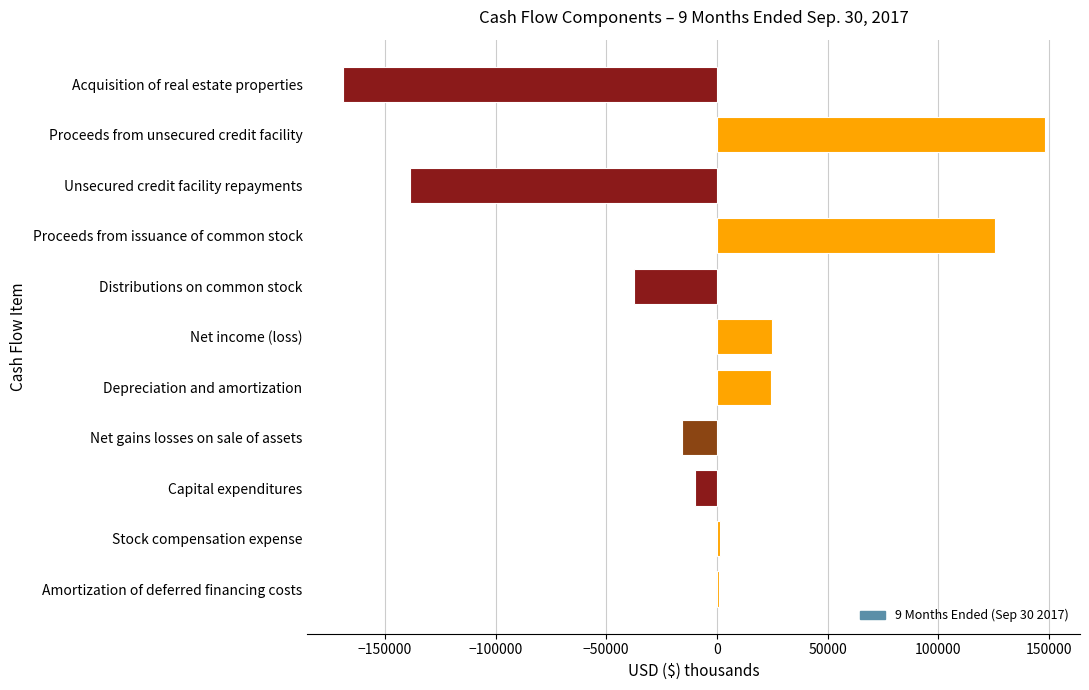

The value at Depreciation and amortization is 24289. True or false?

True